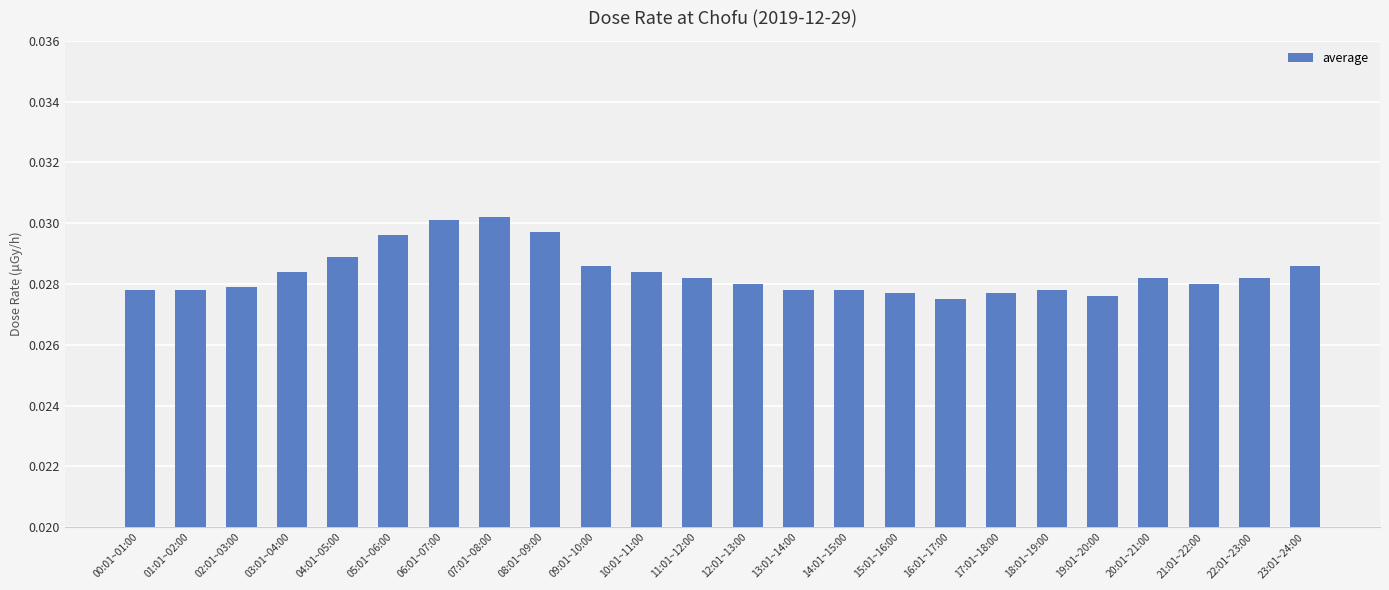

What is the label of the 8th bar from the right?

16:01~17:00